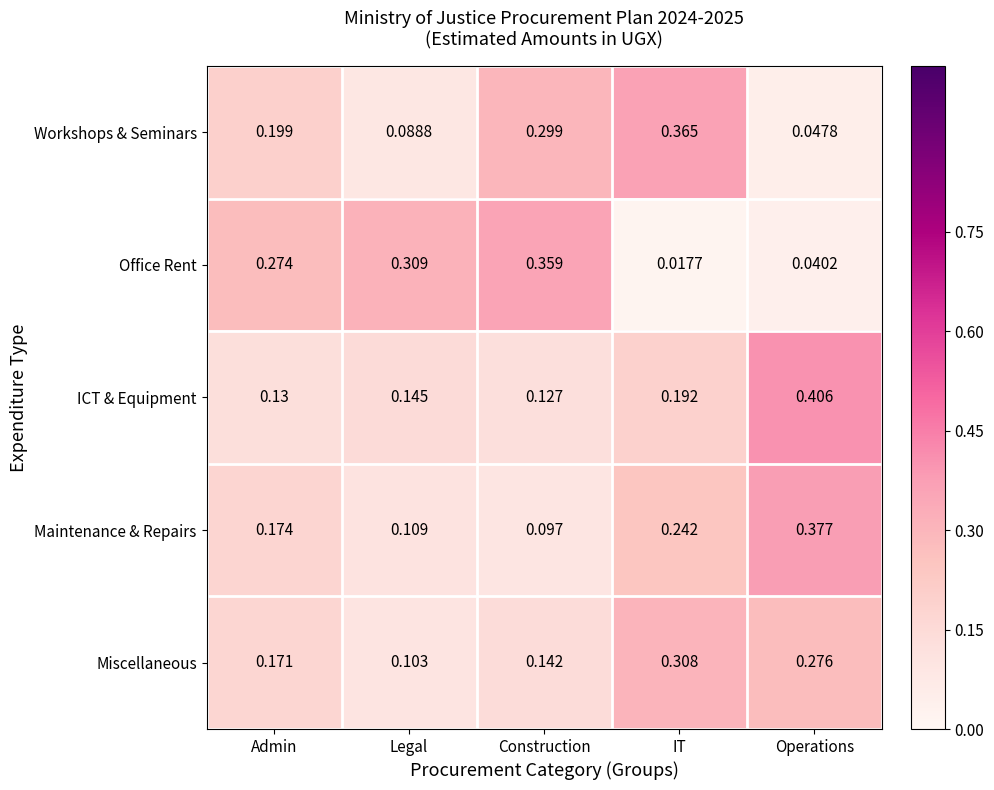

Is the value of Miscellaneous at Operations greater than the value of ICT & Equipment at Admin?

Yes